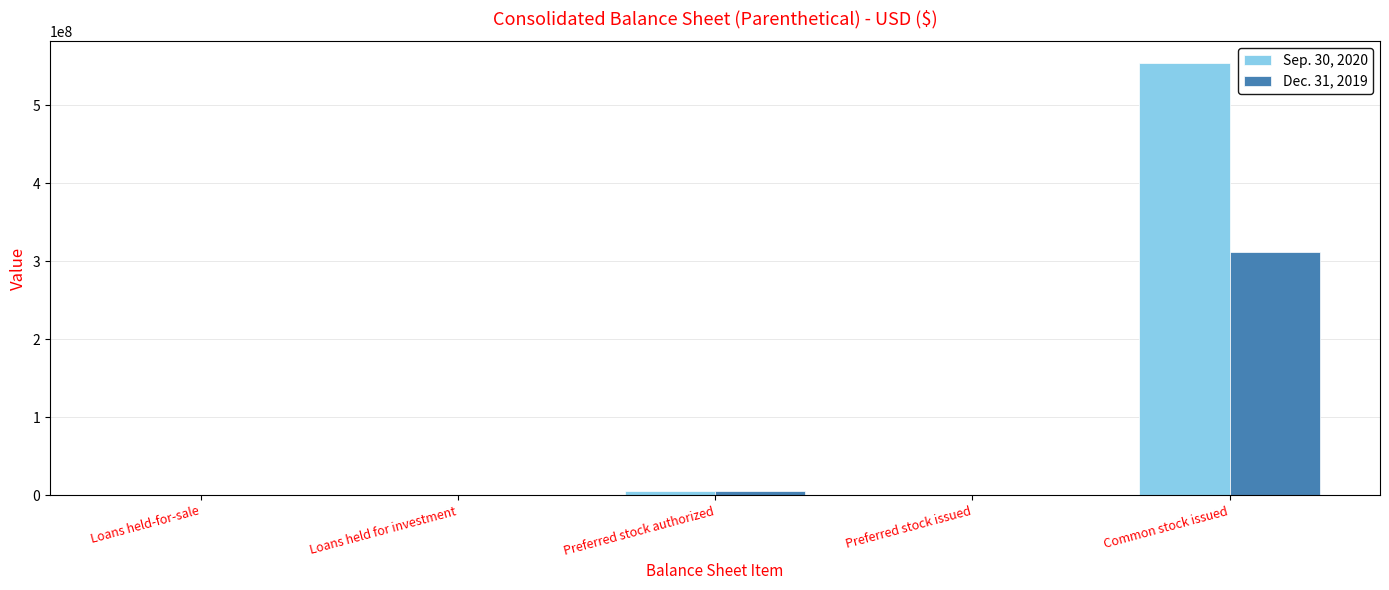

The Dec. 31, 2019 series shows 0 at Loans held for investment. True or false?

True